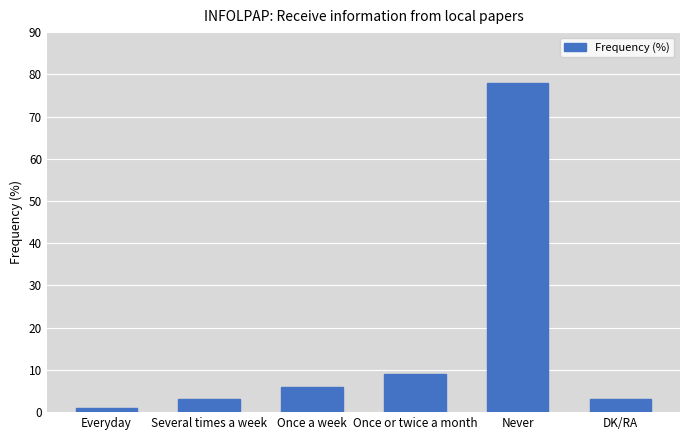

What is the sum of all values?

100